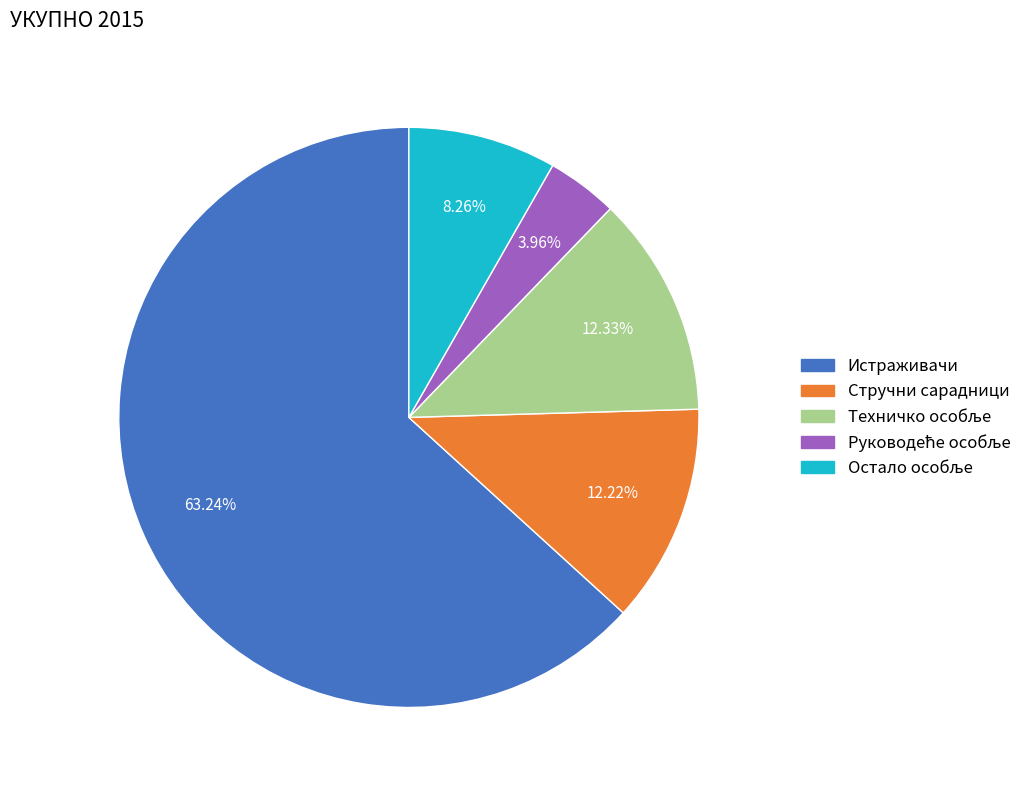

Count the number of slices in the pie.

5